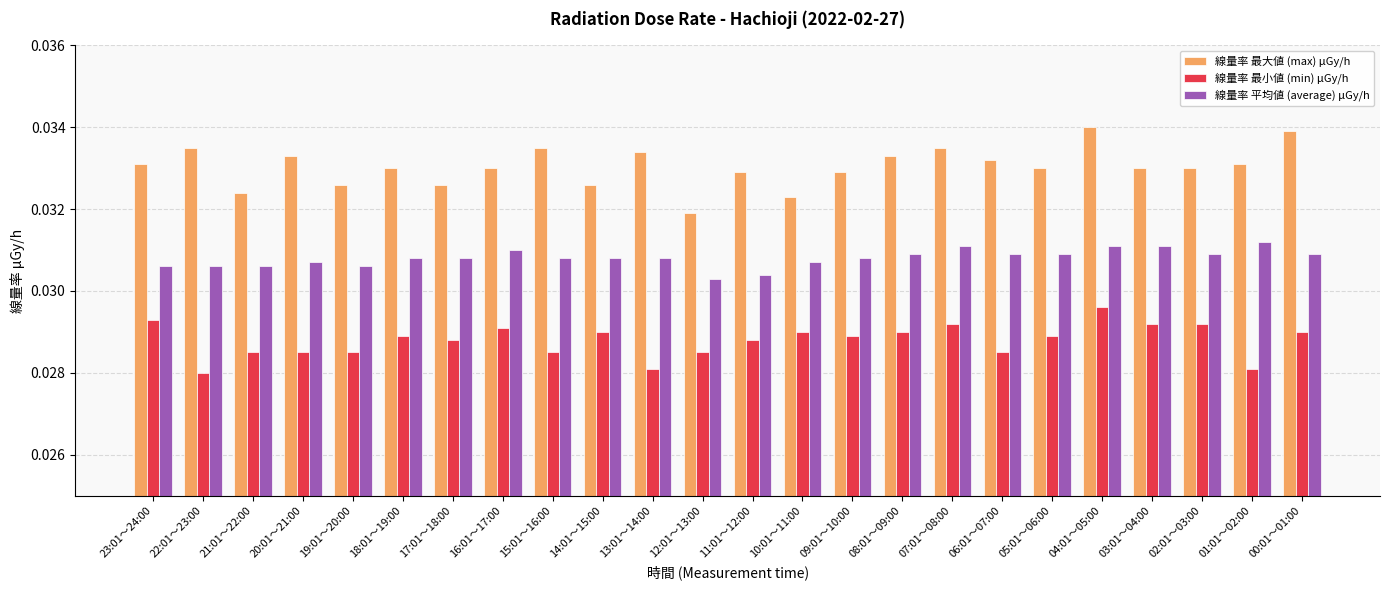

What position from the left is 06:01～07:00?

18